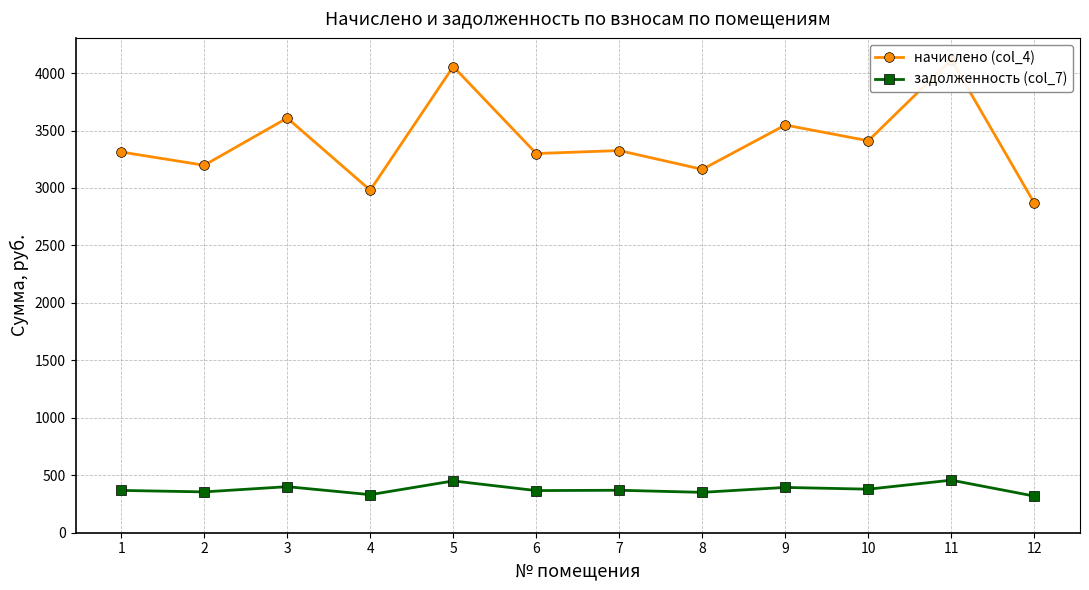

In задолженность (col_7), how many points are lower than both neighbors (excluding endpoints)?

5